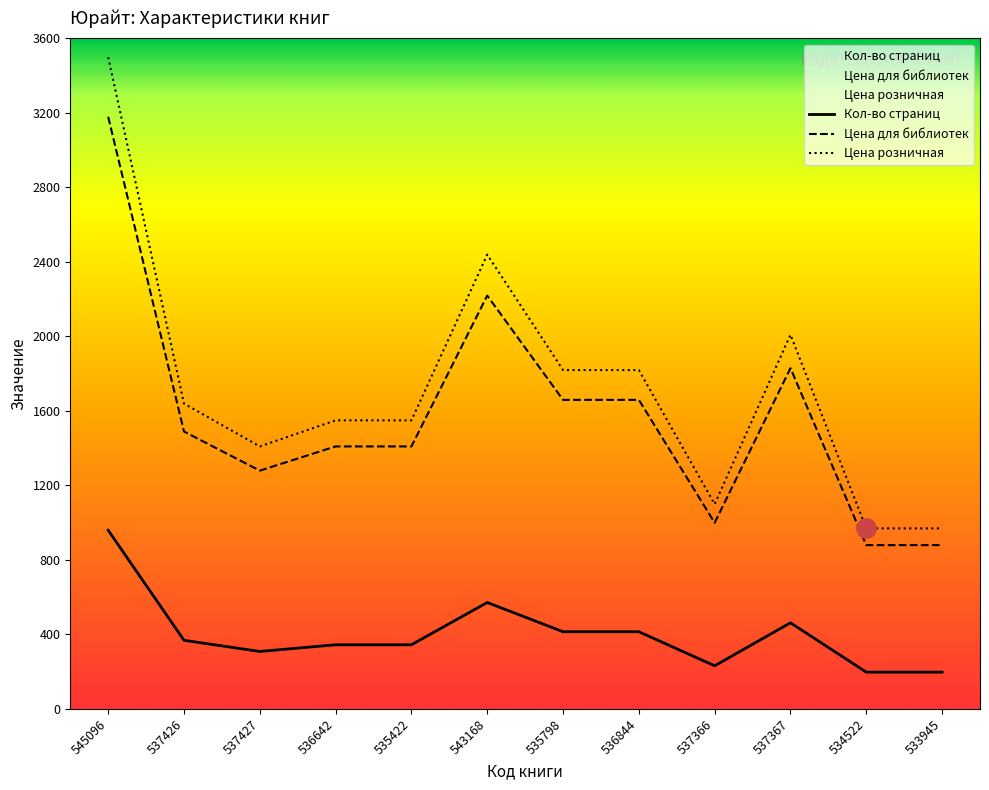

Between 545096 and 536642, which is larger?

545096